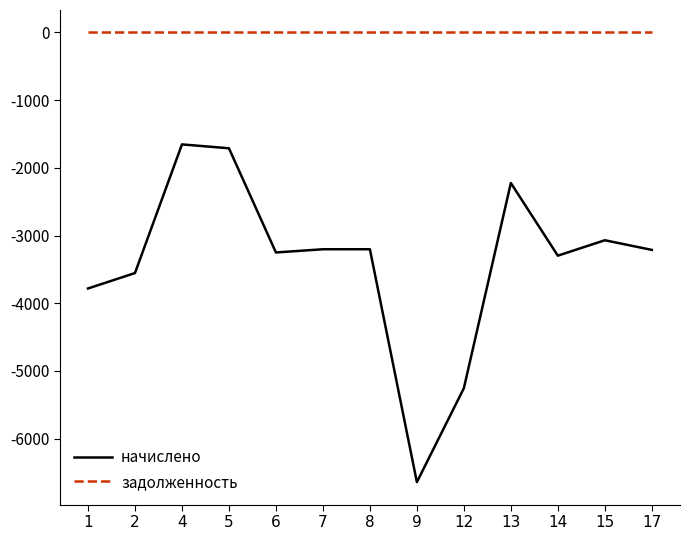

What is the total value across all series at 6?

-3249.3